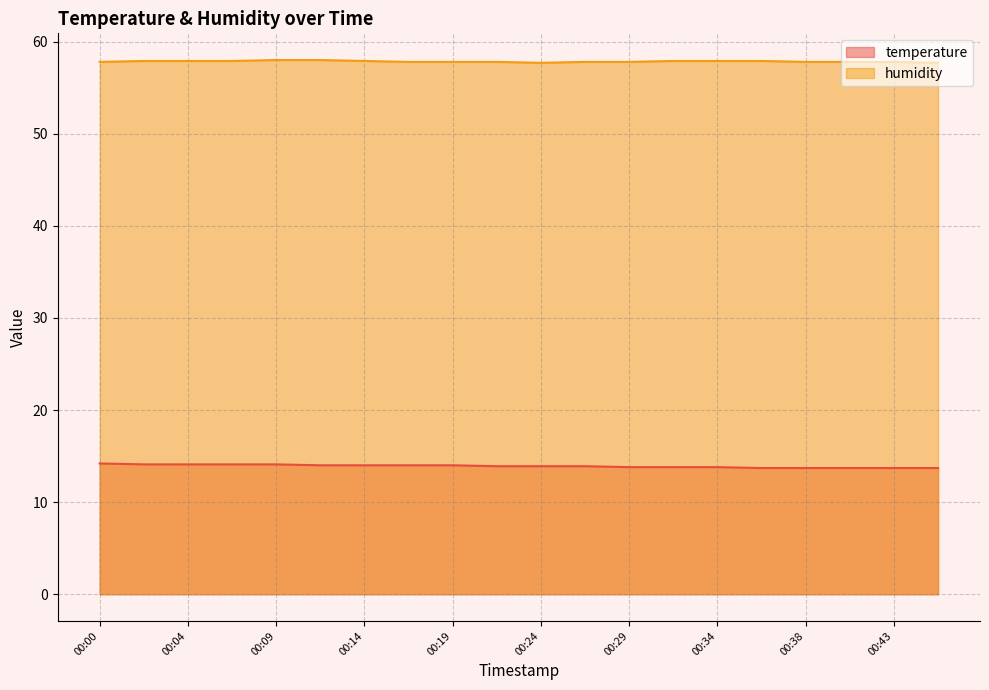

What is the difference between the maximum and minimum values in the humidity series?

0.3